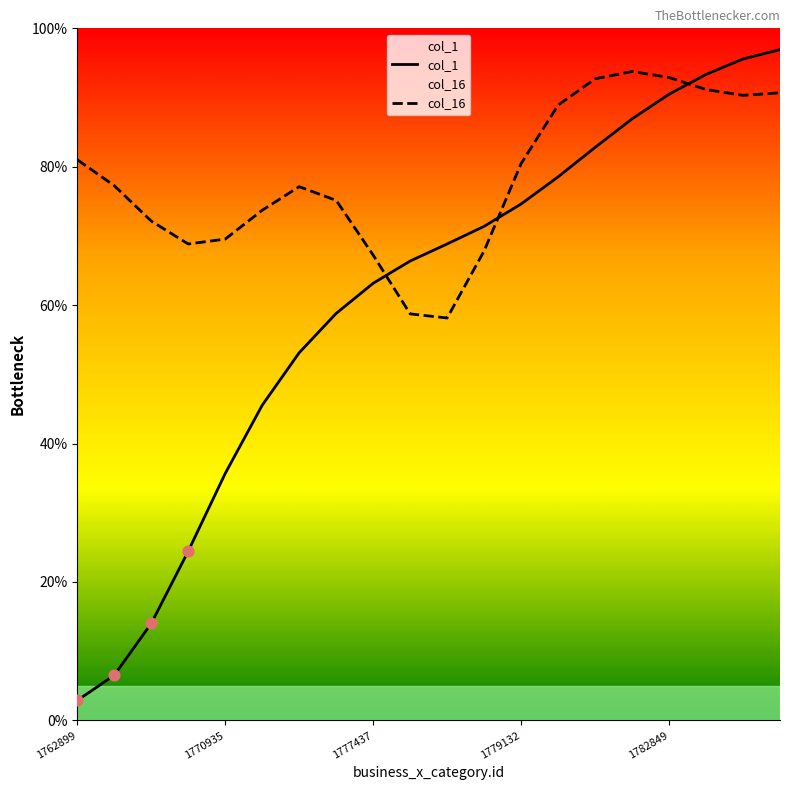

Is the value of col_16 at 5 greater than the value of col_1 at 18?

No